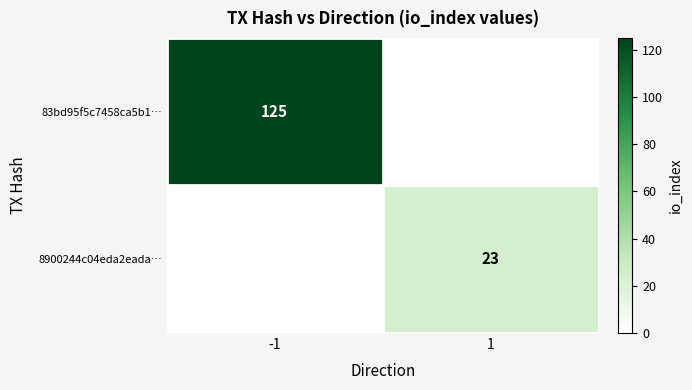

The value of 8900244c04eda2eada… at 1 is 31. True or false?

False